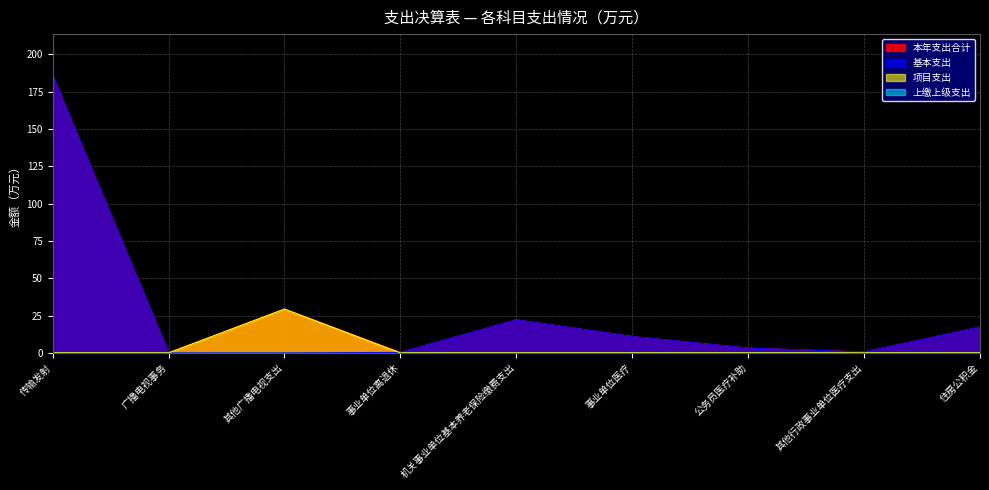

Where does the 基本支出 series first go above 3?

传输发射